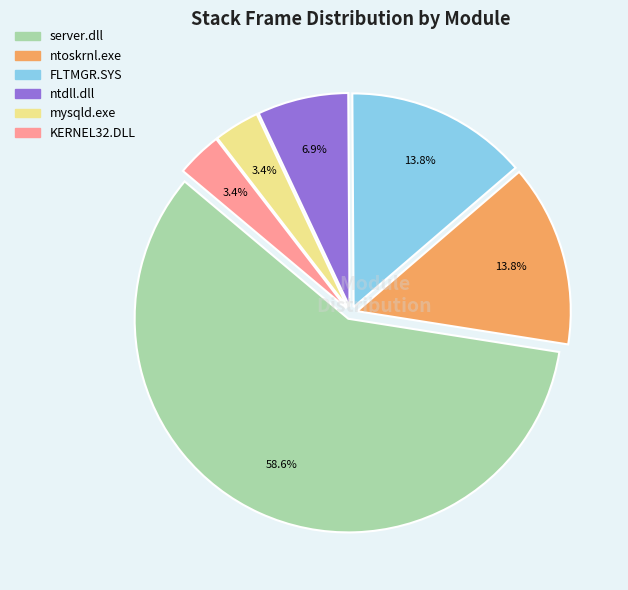

Between FLTMGR.SYS and KERNEL32.DLL, which is larger?

FLTMGR.SYS